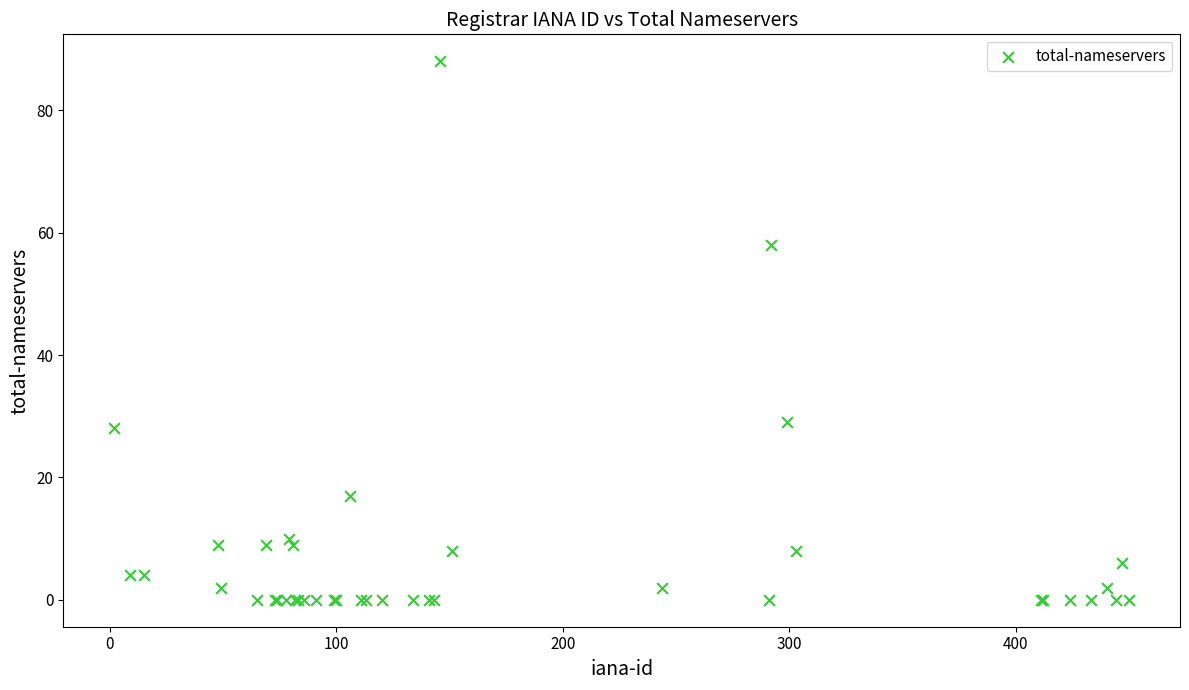

What Y value in the scatter plot is closest to 44?

58